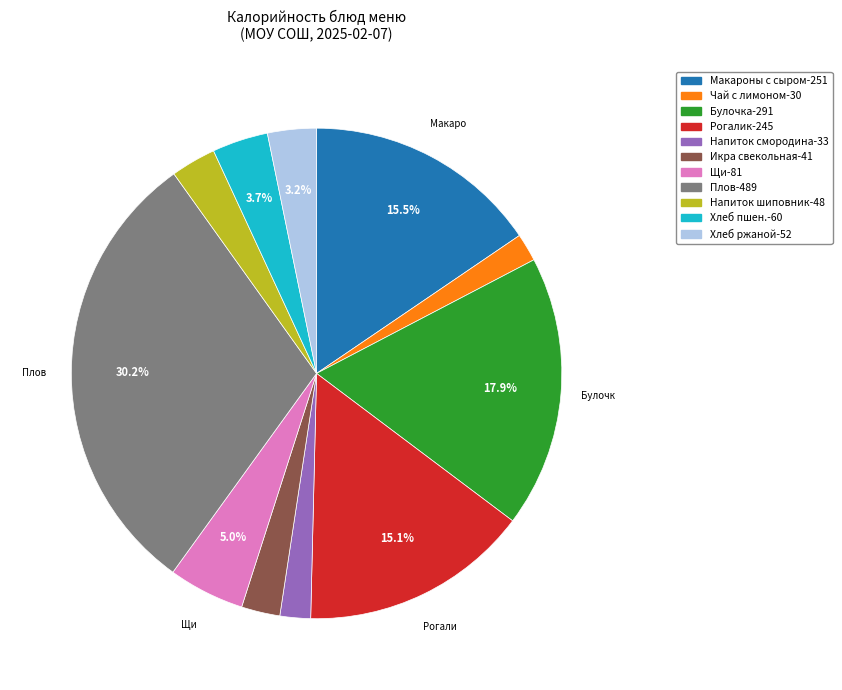

Is there a majority slice in this chart?

No